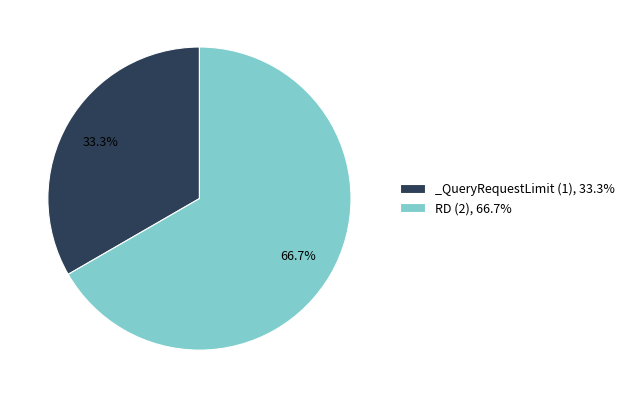

The RD slice represents 67% of the pie. True or false?

True